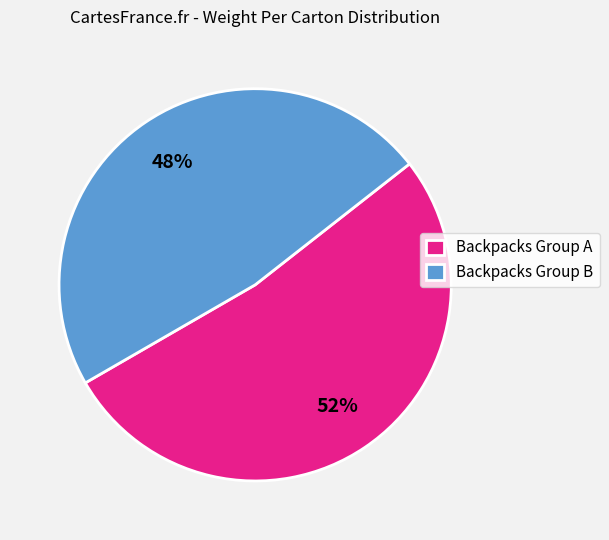

Which category accounts for the majority?

Backpacks Group A